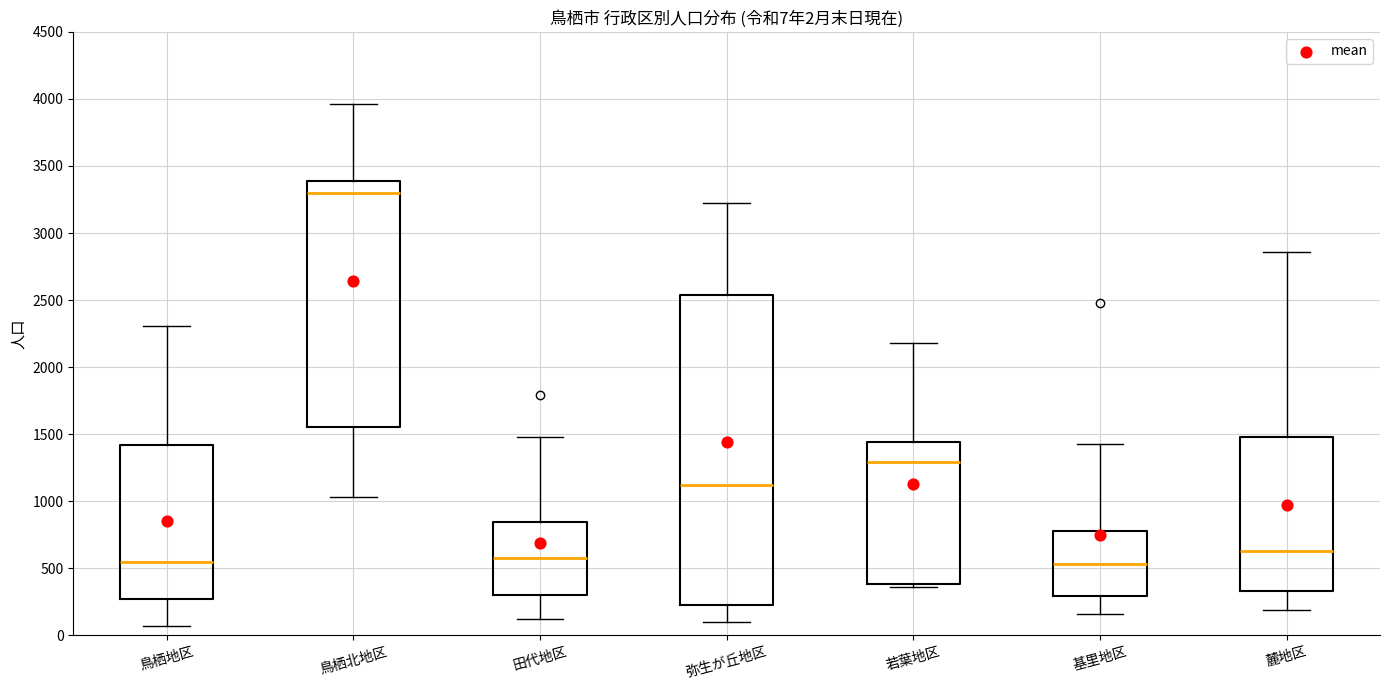

Comparing the boxes themselves (not the whiskers), which one is the tallest?

弥生が丘地区